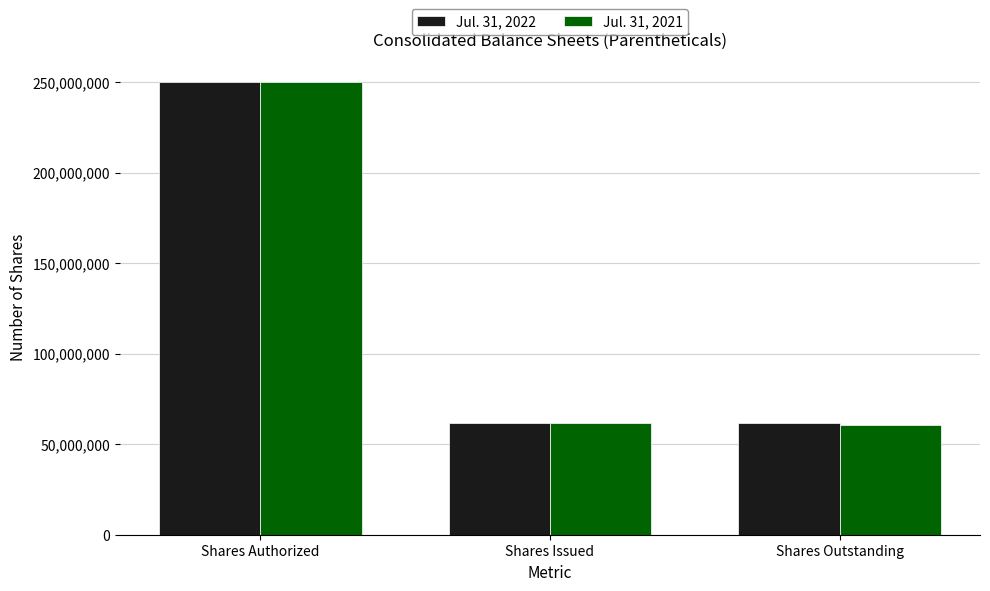

The Jul. 31, 2021 series shows 103829890 at Shares Outstanding. True or false?

False